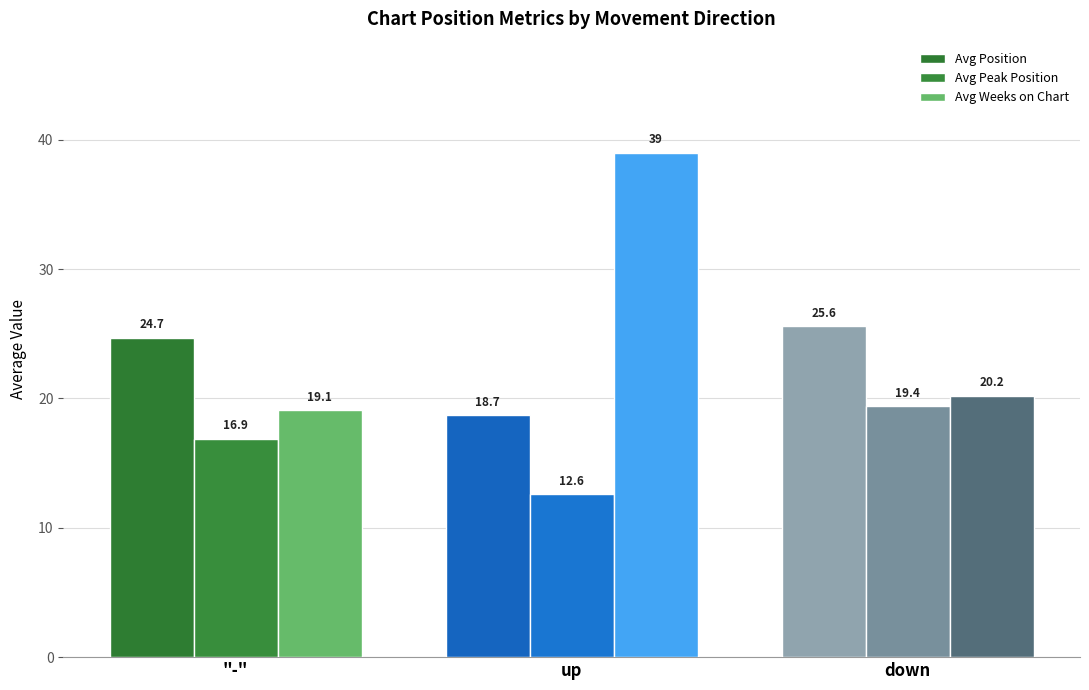

List the labels in order of Avg Peak Position value, largest first.

down, "-", up